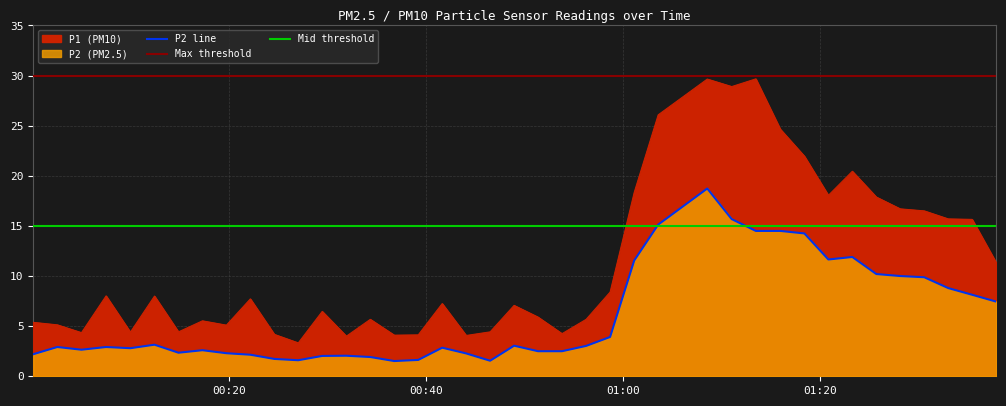

What is the value of the P2 point at the 34th from the left?

11.9